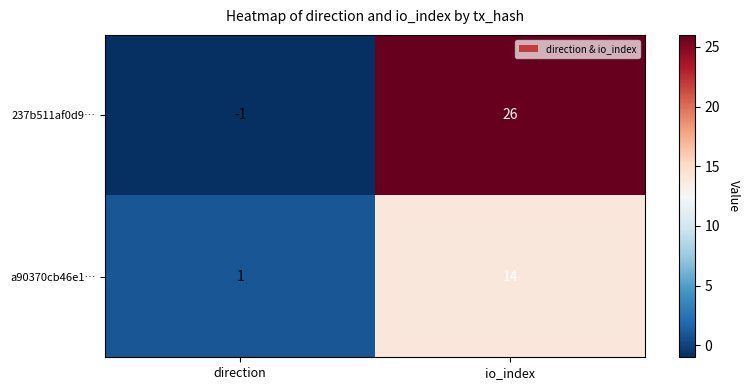

Between direction and io_index, which series saw the biggest shift?

237b511af0d9…